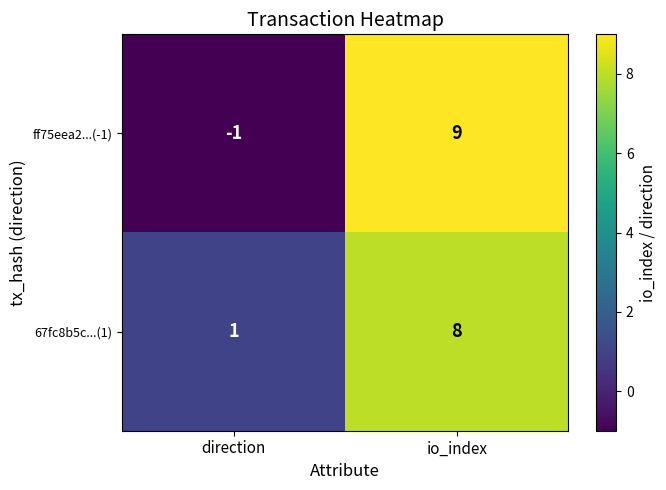

Reading left to right, extract all data points from this chart.

ff75eea2...(-1): direction=-1	io_index=9
67fc8b5c...(1): direction=1	io_index=8